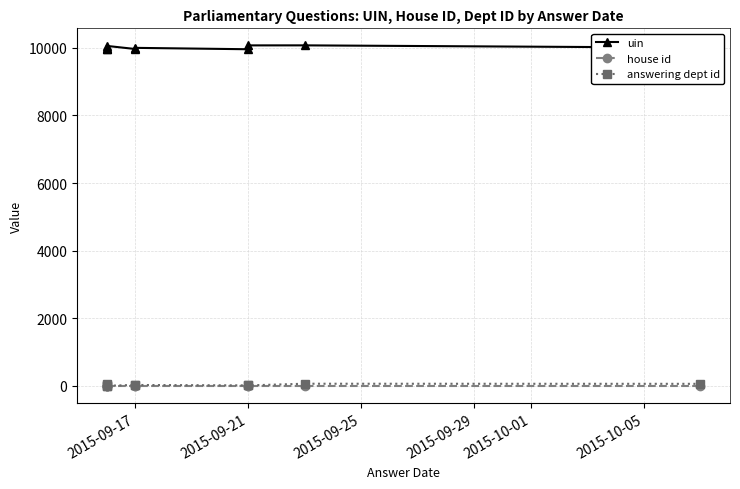

Does the chart have visible grid lines?

Yes